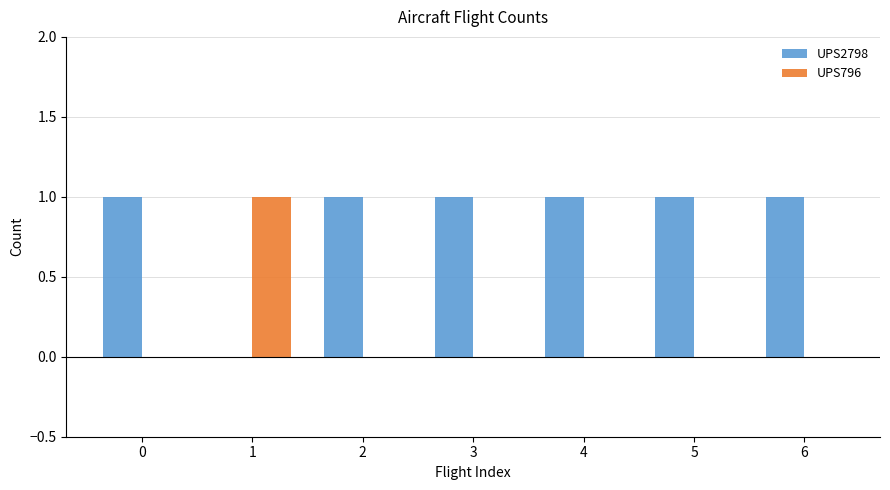

Reading left to right, what are all the values shown in this chart?

UPS2798: 0=1	1=0	2=1	3=1	4=1	5=1	6=1
UPS796: 0=0	1=1	2=0	3=0	4=0	5=0	6=0